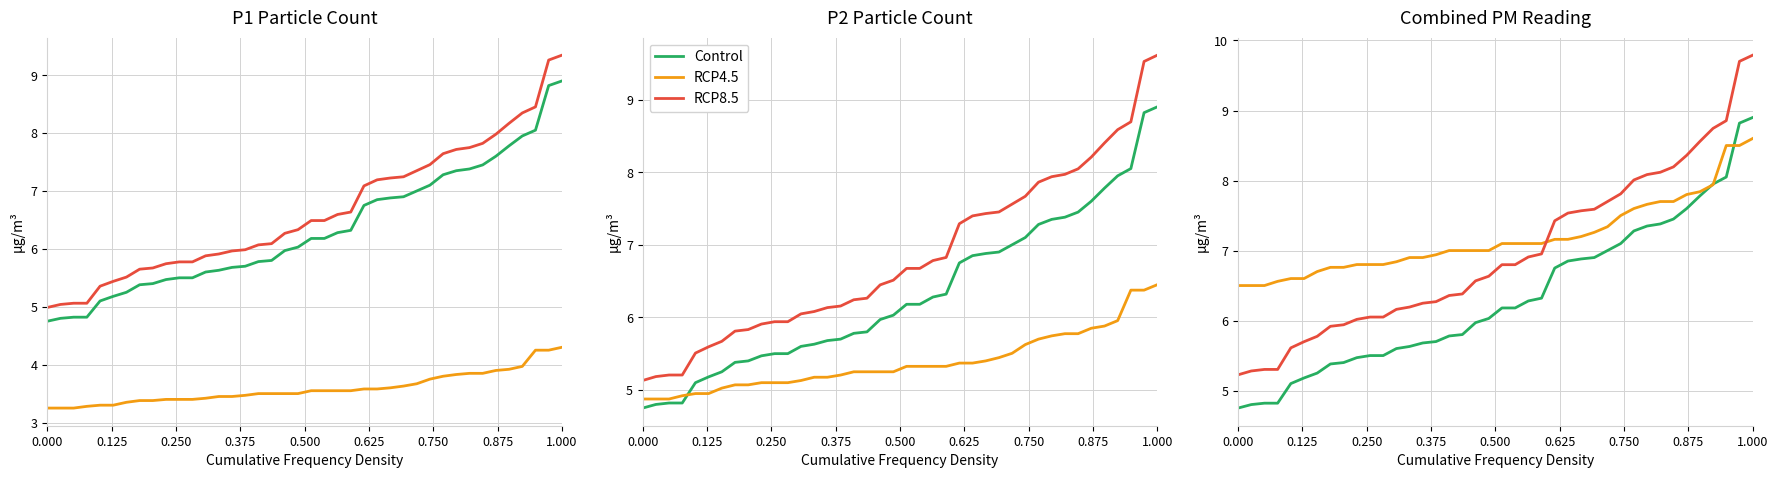

What are all the series names shown in the legend?

Control, RCP4.5, RCP8.5